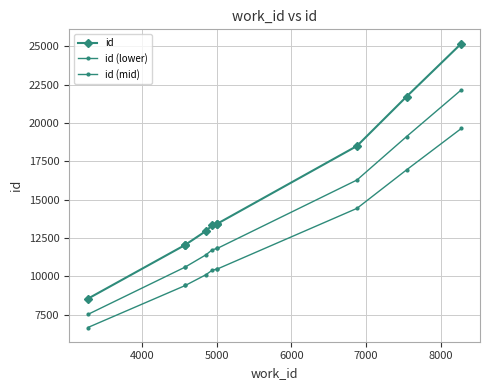

True or false: id has more than 1 interior local peaks.

False